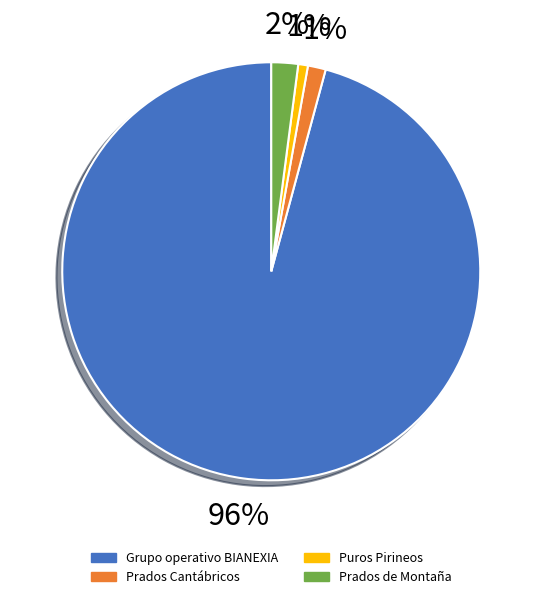

Is the sum of Grupo operativo BIANEXIA and Prados Cantábricos greater than half?

Yes